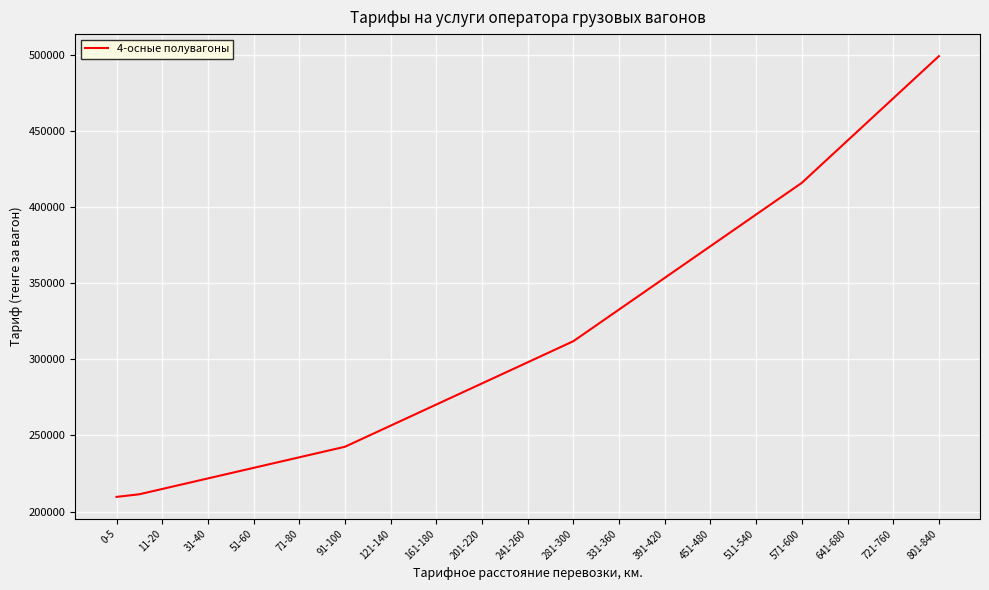

What is the maximum value shown in the chart?

498960